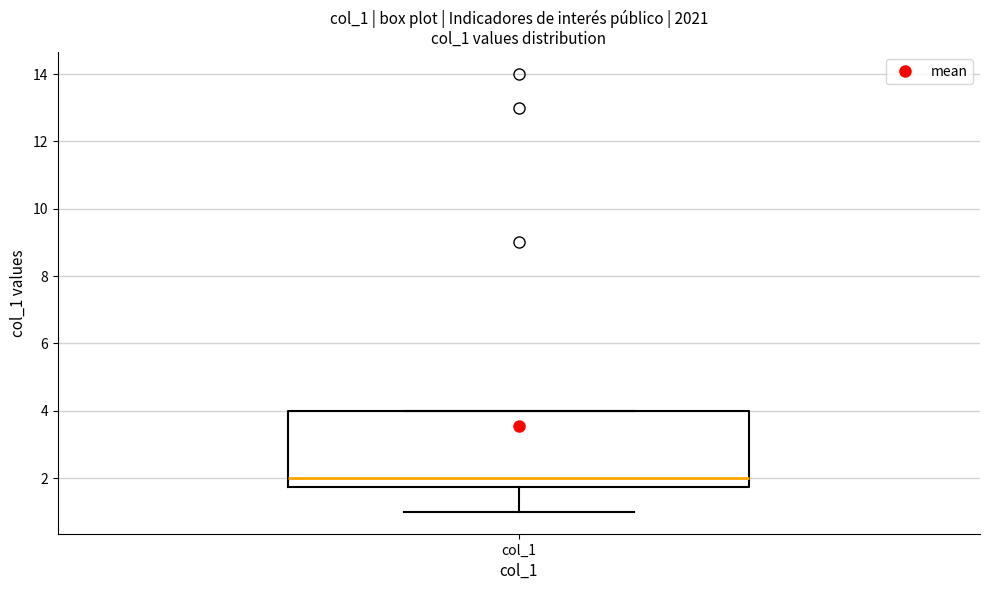

Transcribe this box plot: give where the median line is, the range the box spans, and where the two whiskers end, as read against the y-axis. The values are not printed on the chart, so give them approximately, as read against the axis.

median 2.0, box 1.8 to 4.0, whiskers 1.0 to 4.0